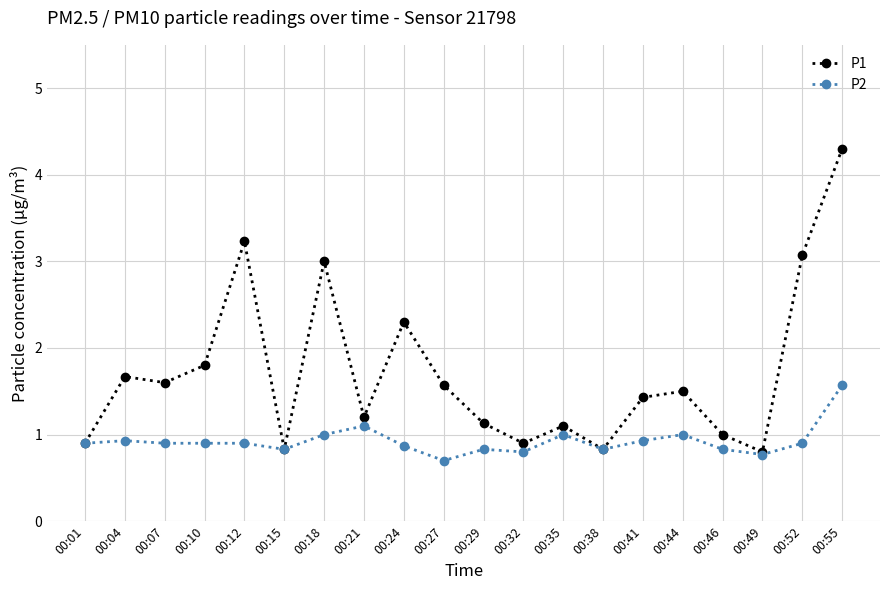

In P1, how many points are higher than both neighbors (excluding endpoints)?

6